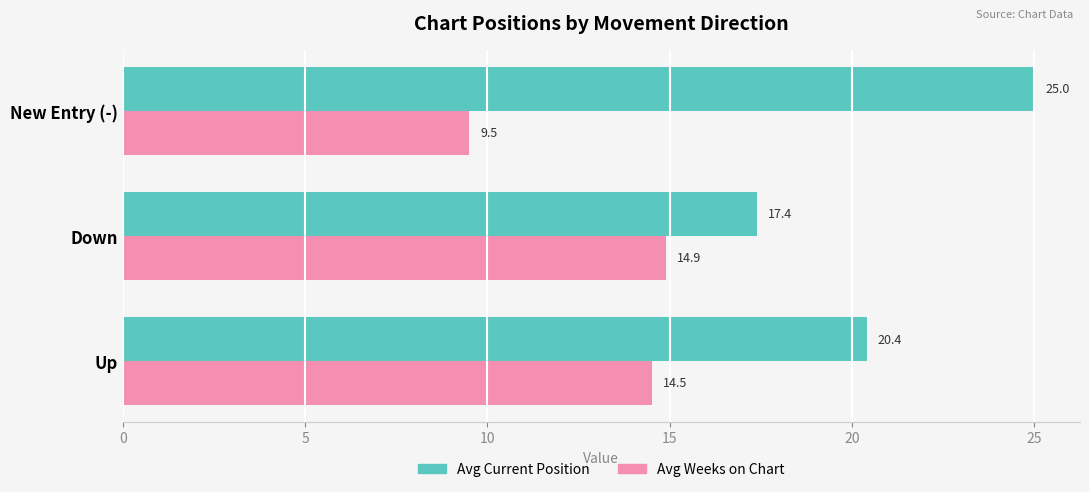

Is it true that Avg Weeks on Chart equals 5.2 at New Entry (-)?

False